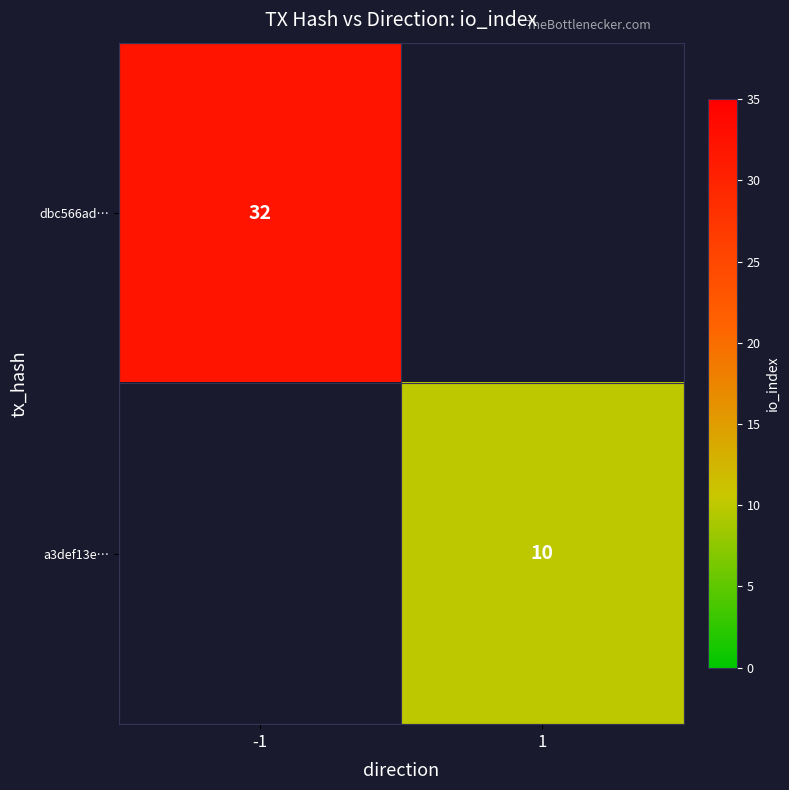

Is it true that dbc566ad… equals 6 at -1?

False